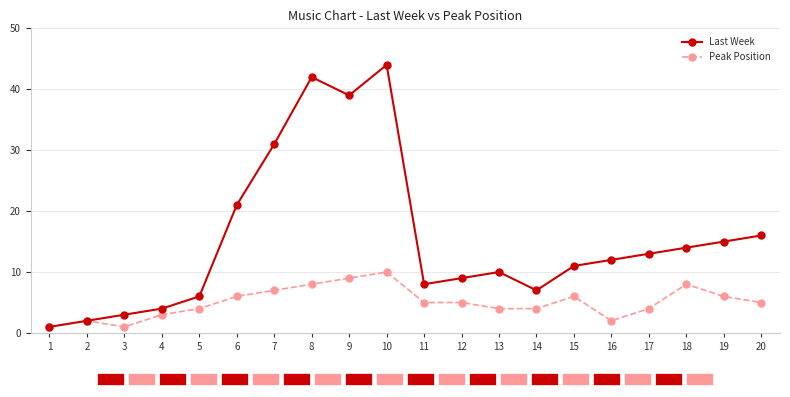

Rank the series by their average value, from lowest to highest.

Peak Position, Last Week